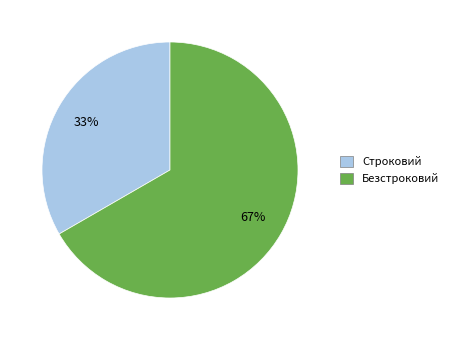

To the nearest percent, what percentage of the pie is Строковий?

33%